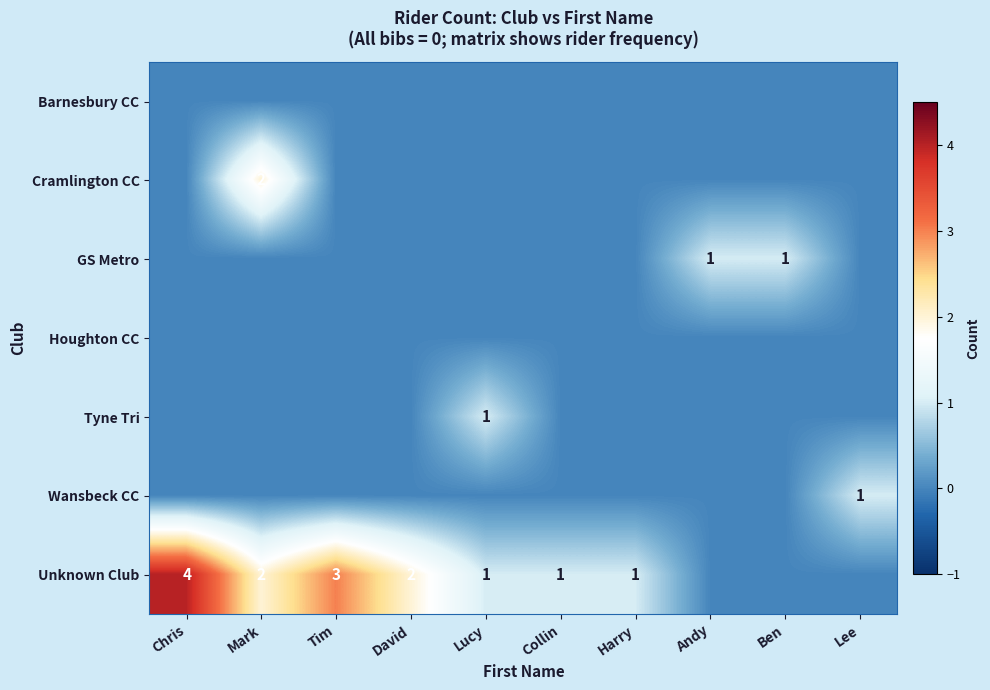

At which category is the sum across all series the highest?

Chris